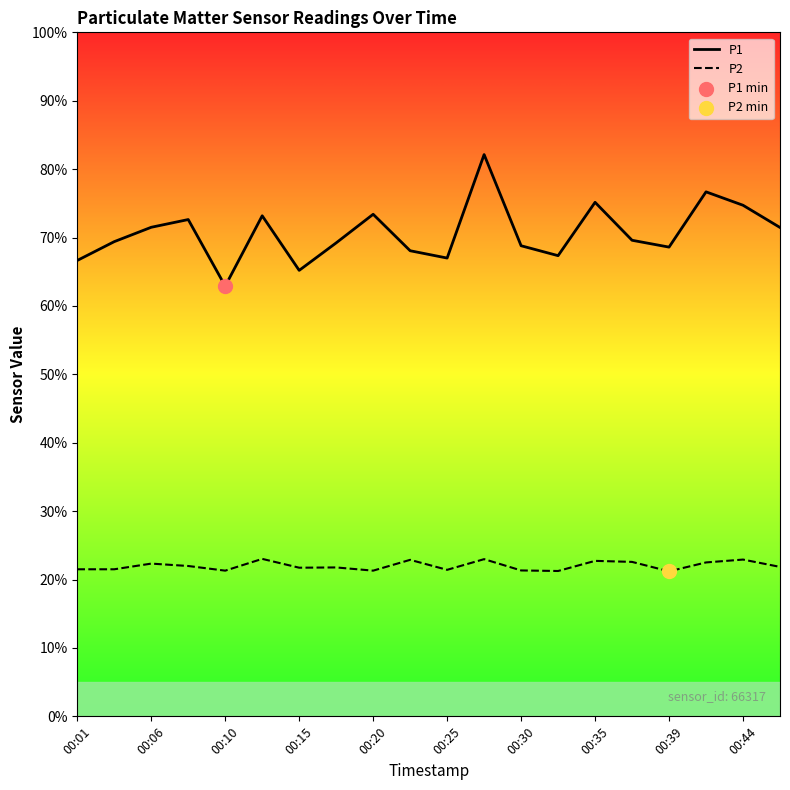

Which series contains the lowest Y value?

P2